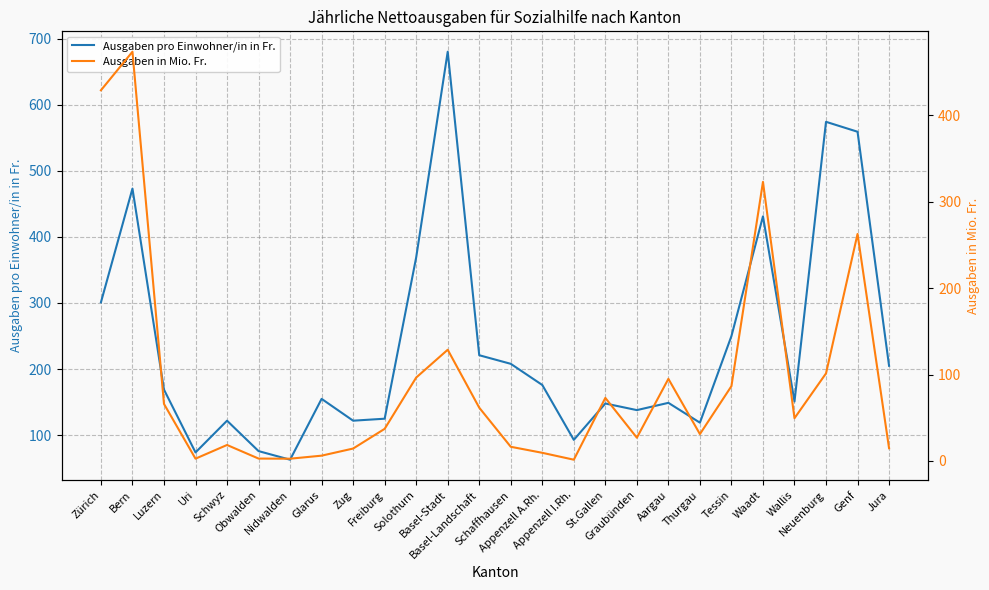

True or false: Ausgaben pro Einwohner/in in Fr. has a value of 149.0 at Aargau.

True